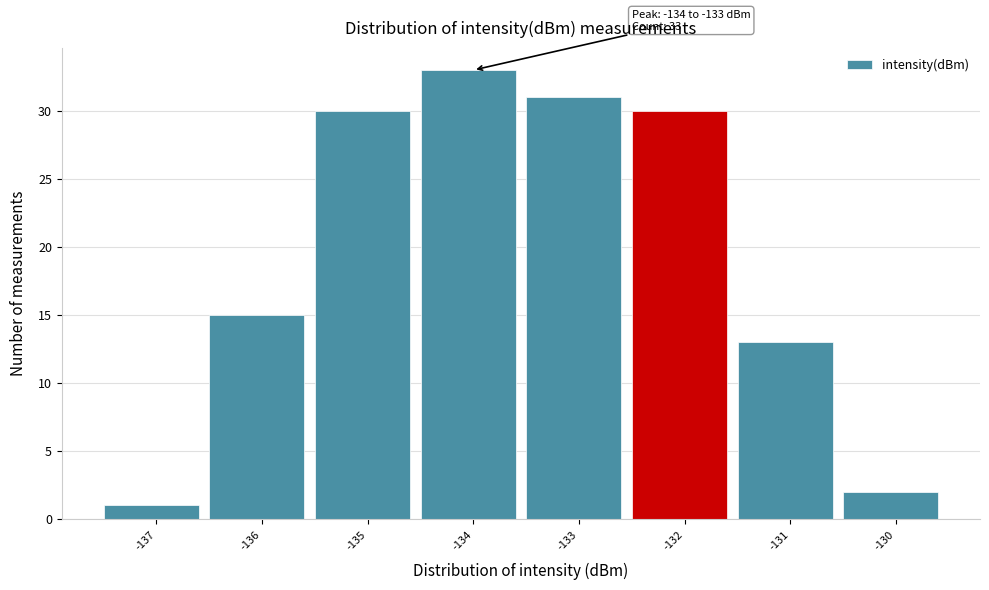

Reading left to right, list all the values displayed in this chart.

1	15	30	33	31	30	13	2